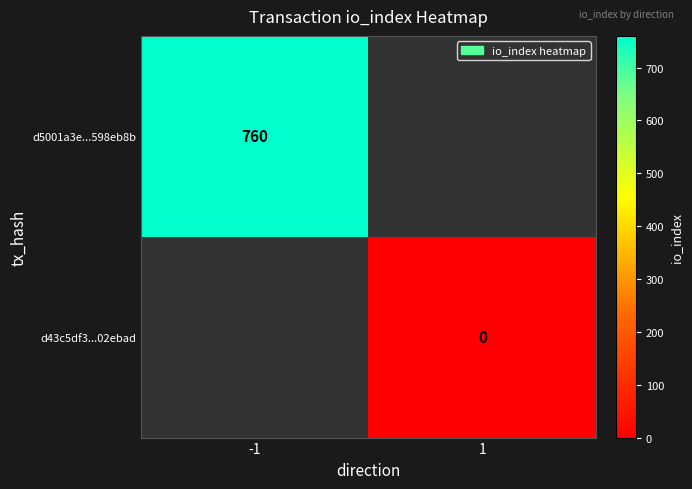

Is it true that d5001a3e...598eb8b equals 1011 at -1?

False